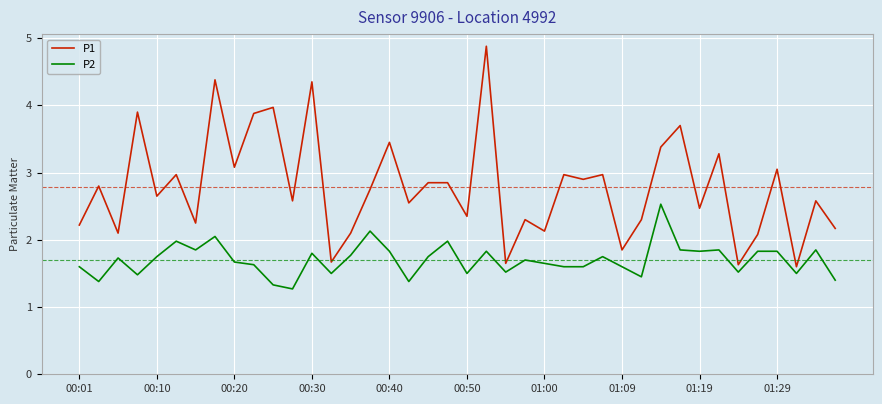

True or false: P2 and P1 cross at least once.

False